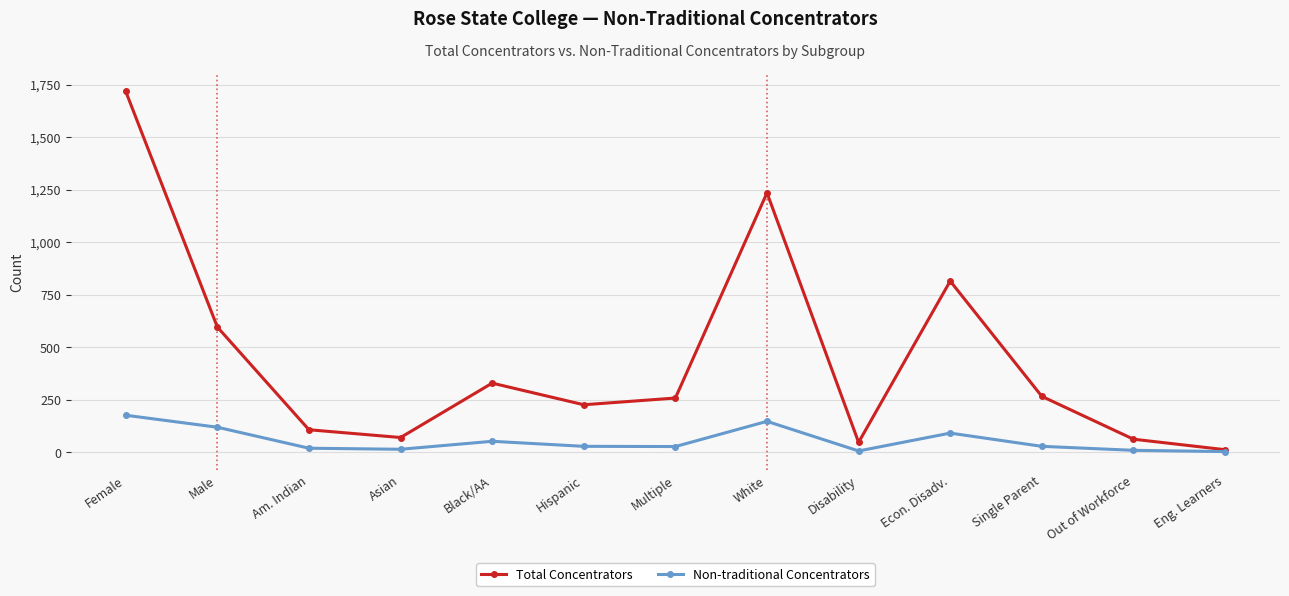

In Total Concentrators, how many points are higher than both neighbors (excluding endpoints)?

3